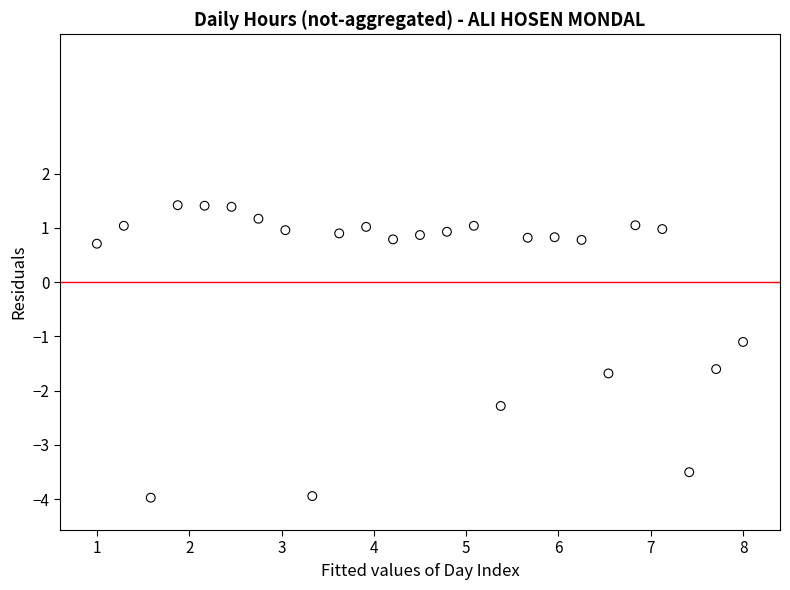

What Y value in the scatter plot is closest to -1?

-1.1